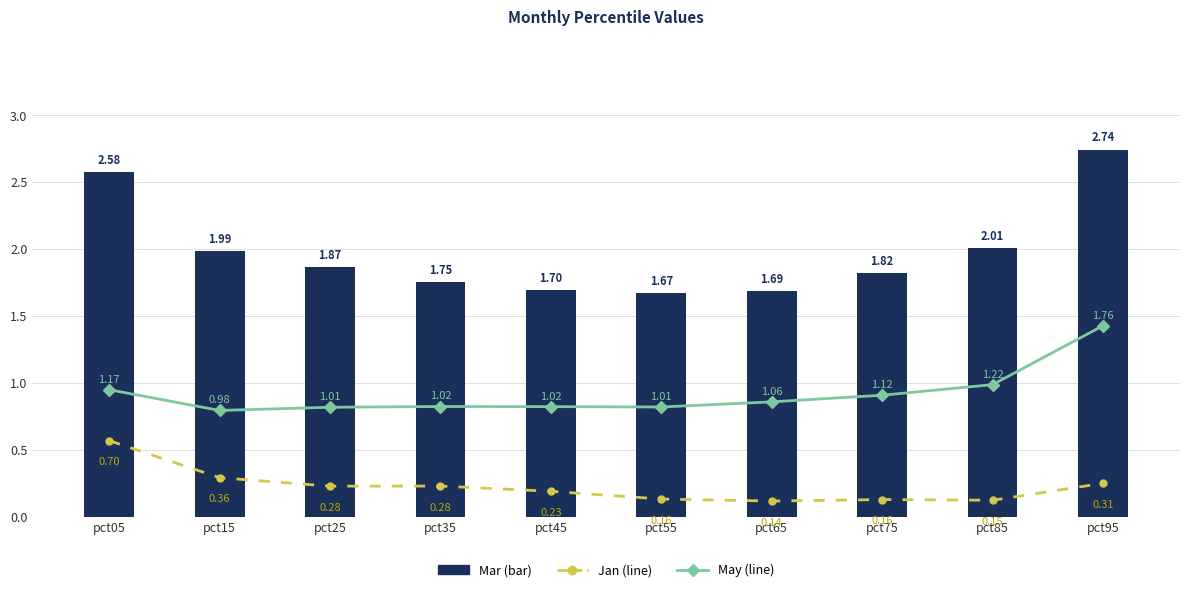

Reading right to left, extract all data points from this chart.

Mar: 2.7	2.0	1.8	1.7	1.7	1.7	1.8	1.9	2.0	2.6
May: 1.8	1.2	1.1	1.1	1.0	1.0	1.0	1.0	1.0	1.2
Jan: 0.3	0.2	0.2	0.1	0.2	0.2	0.3	0.3	0.4	0.7